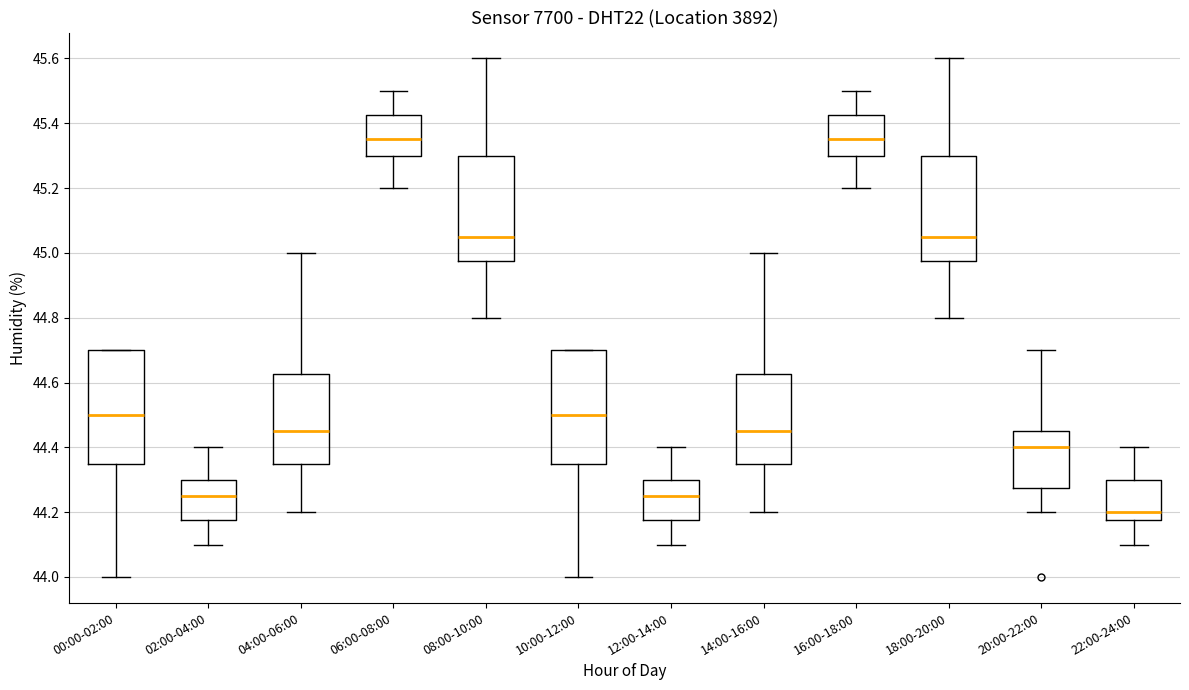

Which box has the lowest median line?

22:00-24:00